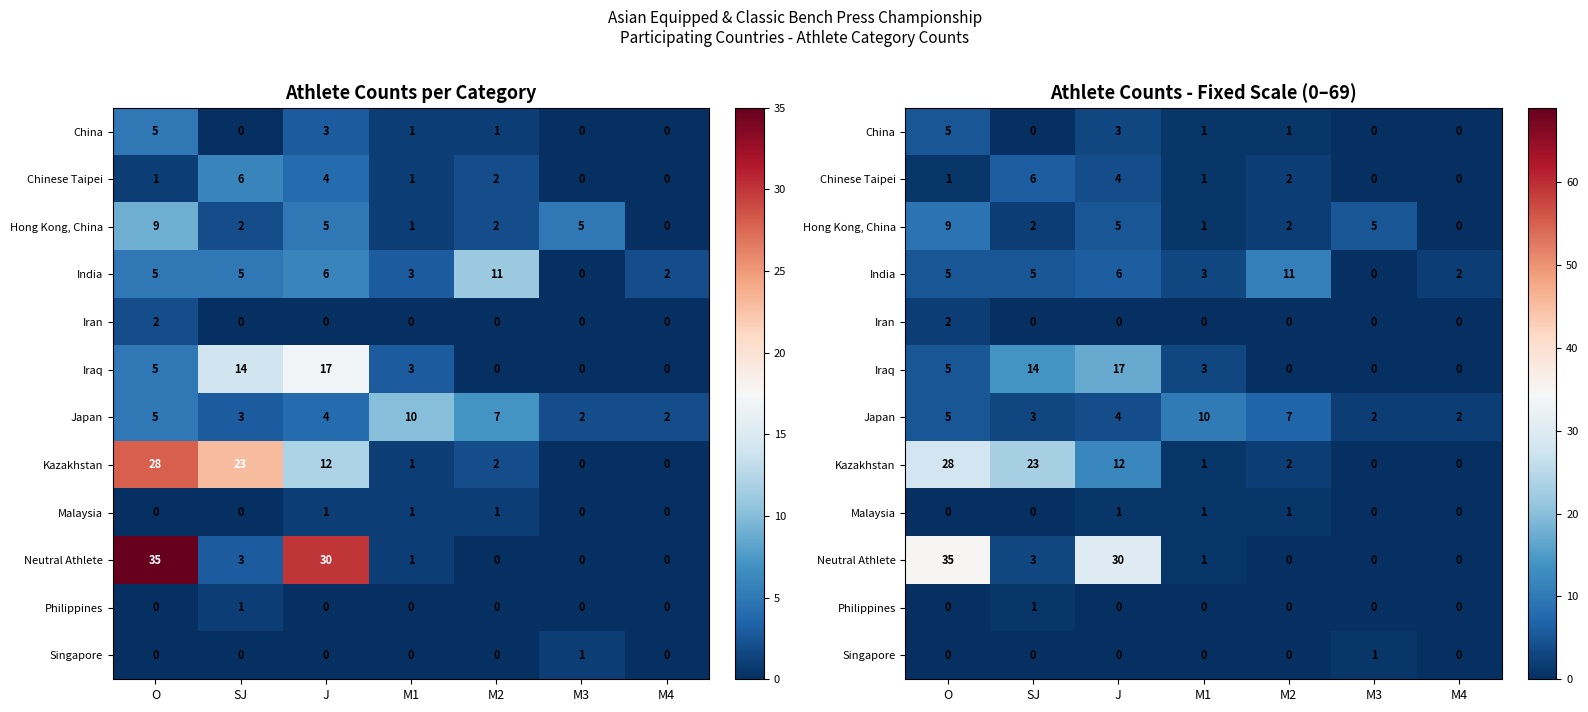

The Philippines series shows 0 at M4. True or false?

True